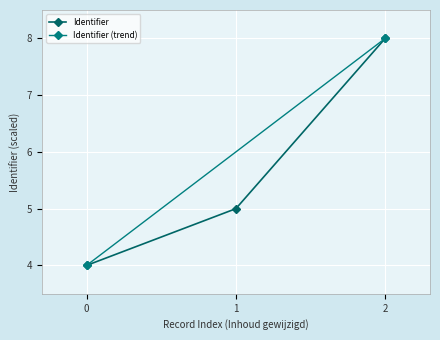

Is it true that Identifier equals 9 at 1?

False